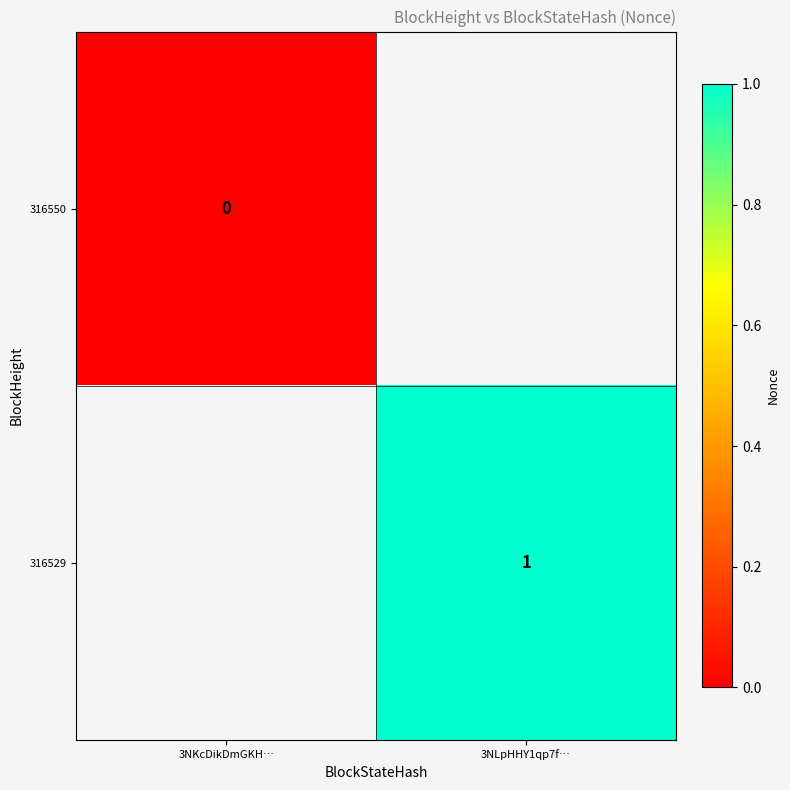

At which category does the chart reach its minimum across all series?

3NKcDikDmGKH…